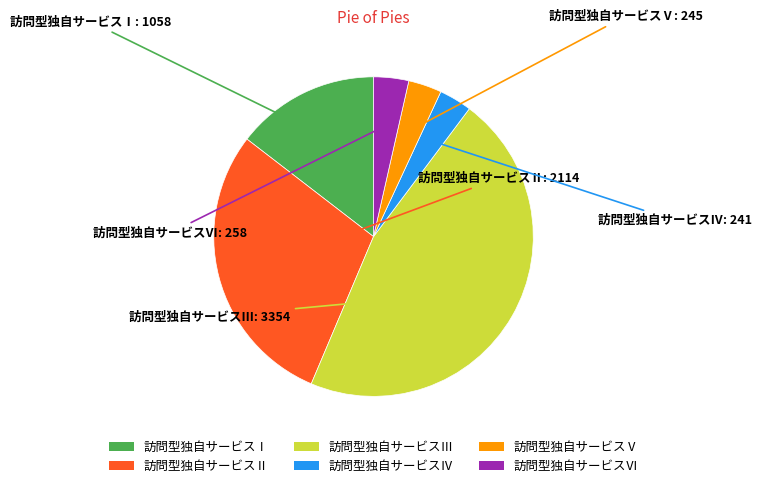

The 訪問型独自サービスⅣ slice represents 17% of the pie. True or false?

False